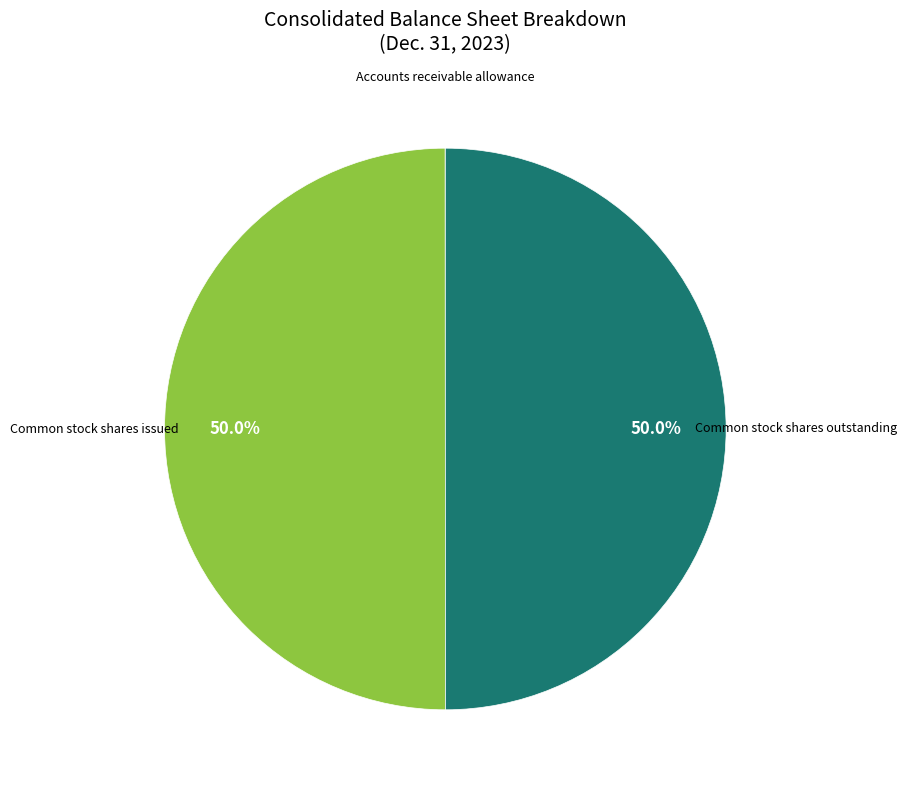

To the nearest percent, what is the average slice percentage?

33%